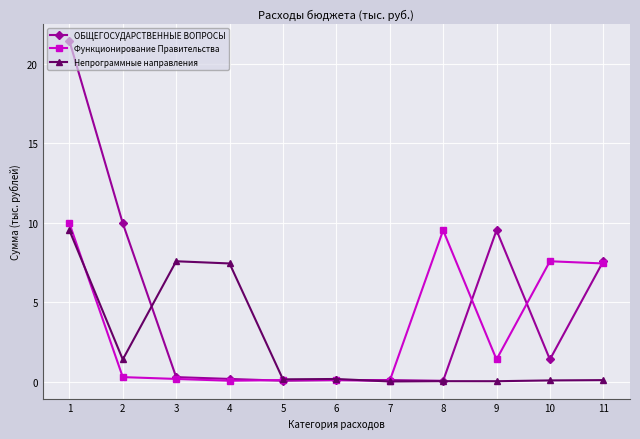

How many lines are shown in the chart?

3